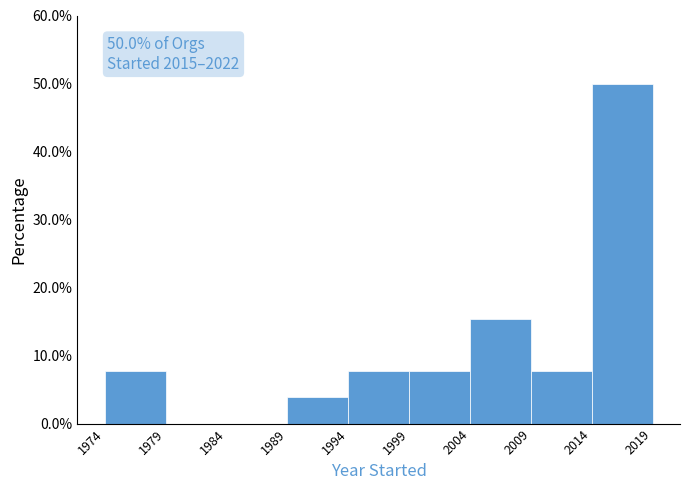

Reading left to right, transcribe all the data shown in this chart.

1974=7.7	1979=0.0	1984=0.0	1989=3.8	1994=7.7	1999=7.7	2004=15.4	2009=7.7	2014=50.0